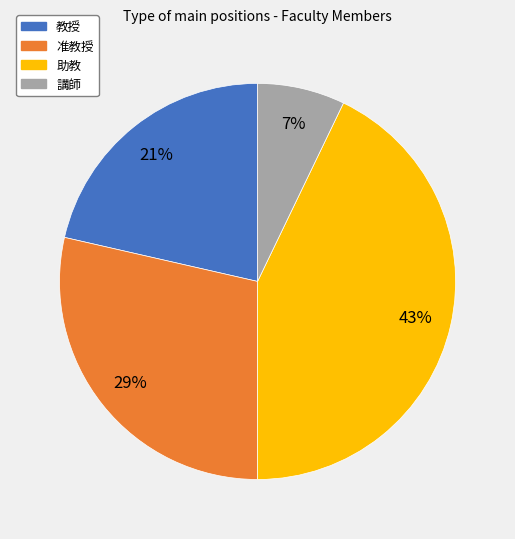

Which slice is the smallest?

講師